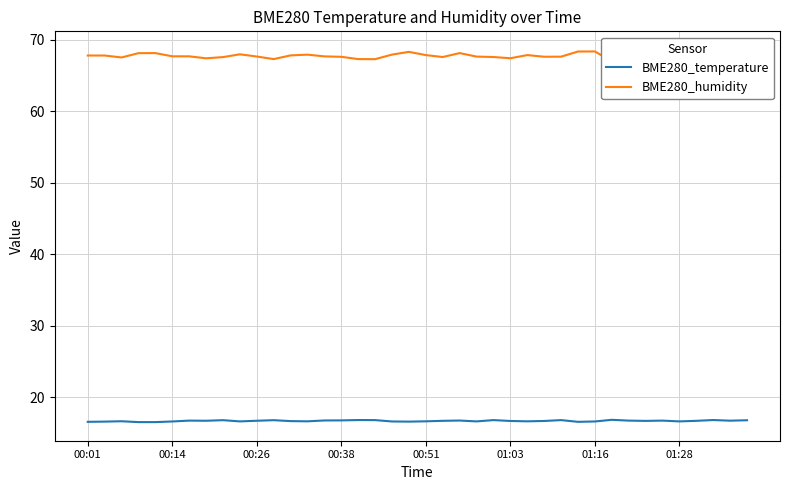

What is the average value of the BME280_humidity series?

67.8